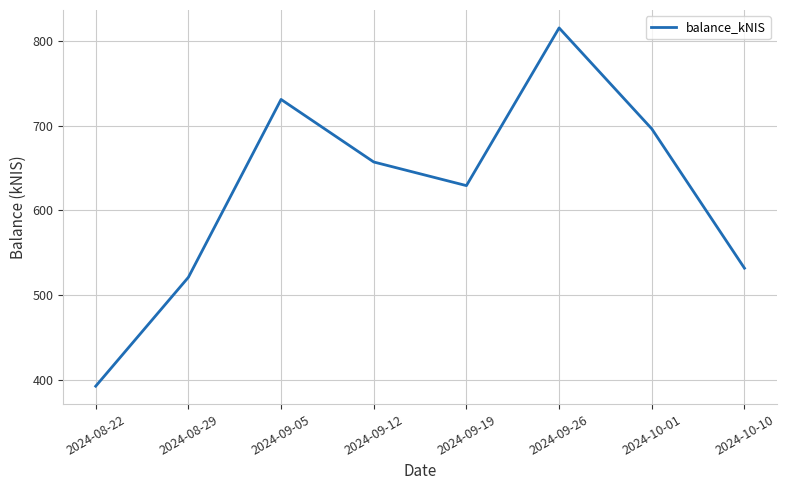

What is the maximum value shown in the chart?

815.3